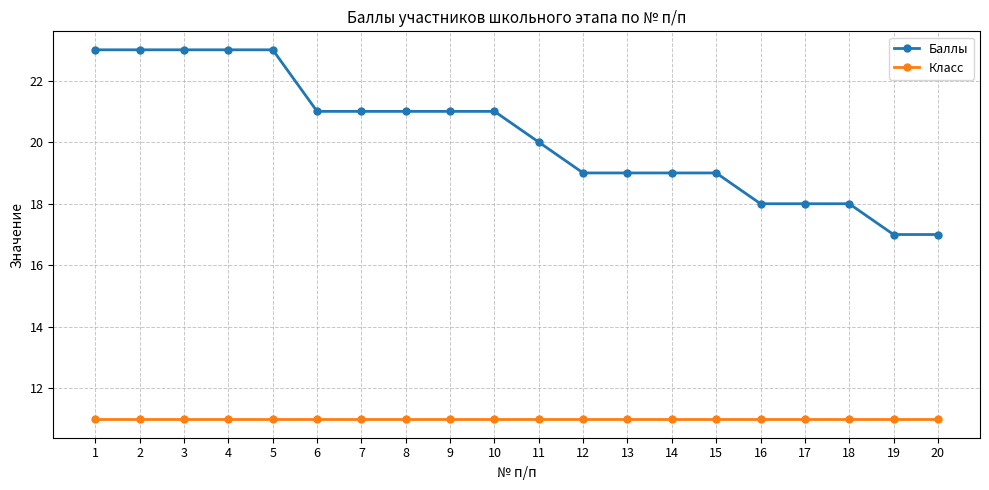

Which series has the widest spread of values?

Баллы